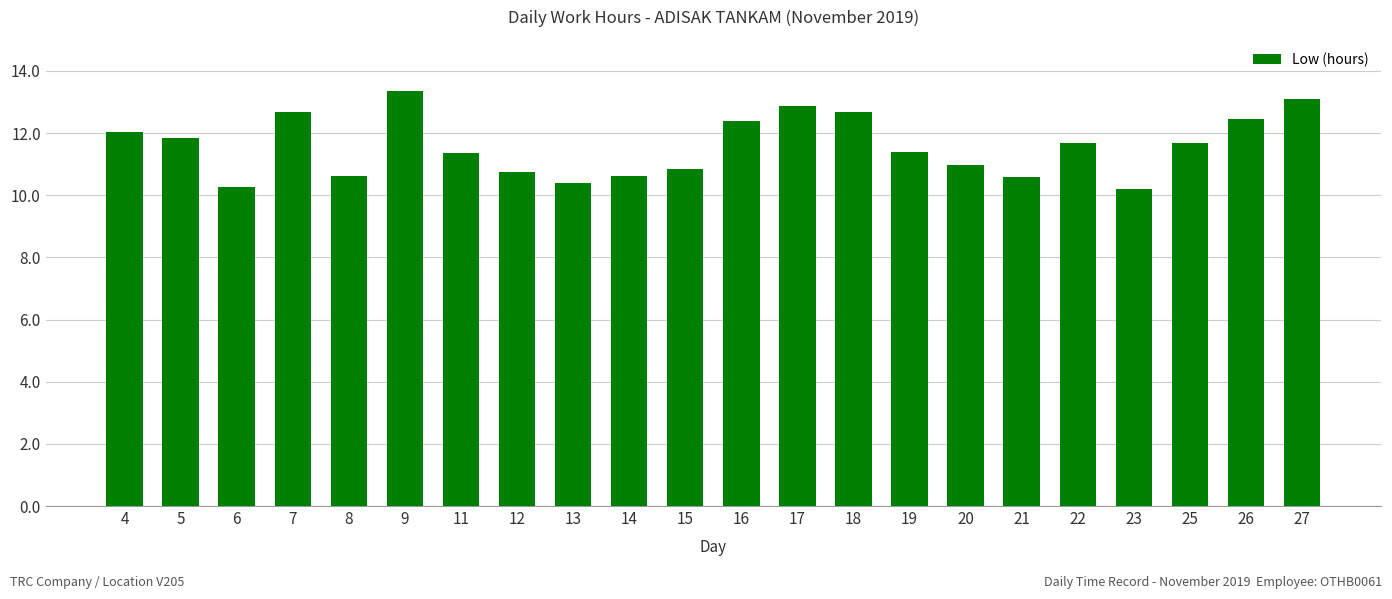

How many bars are there in total?

22